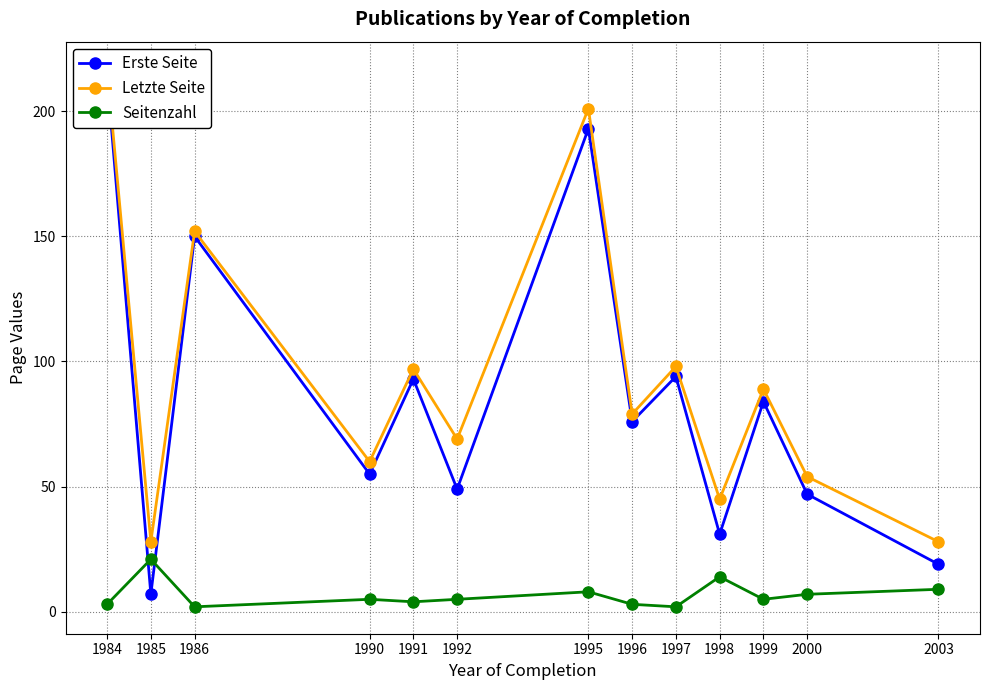

At which label is Letzte Seite closest to 122?

1997